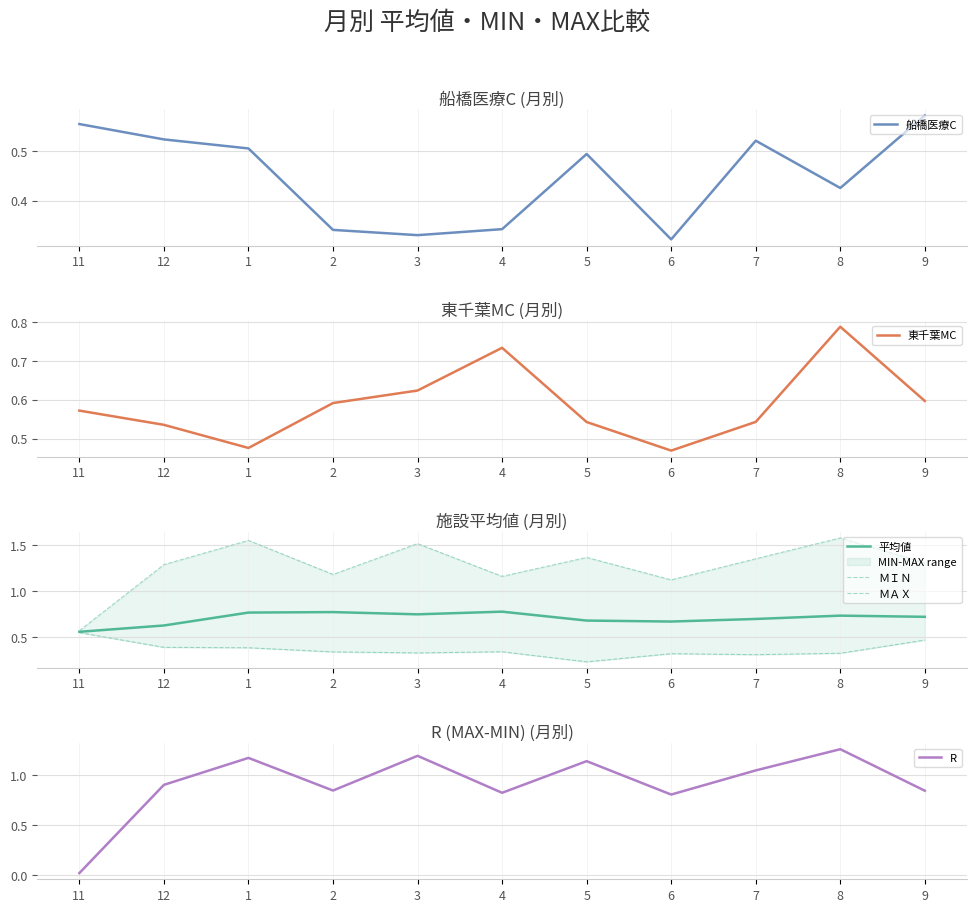

At which label does 平均値 reach its peak?

4